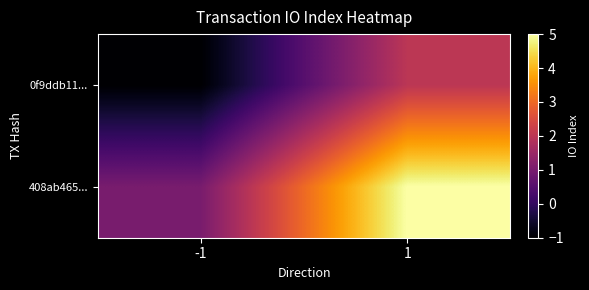

Reading left to right, list all the values displayed in this chart.

0f9ddb11...: -1=-1	1=2
408ab465...: -1=1	1=5